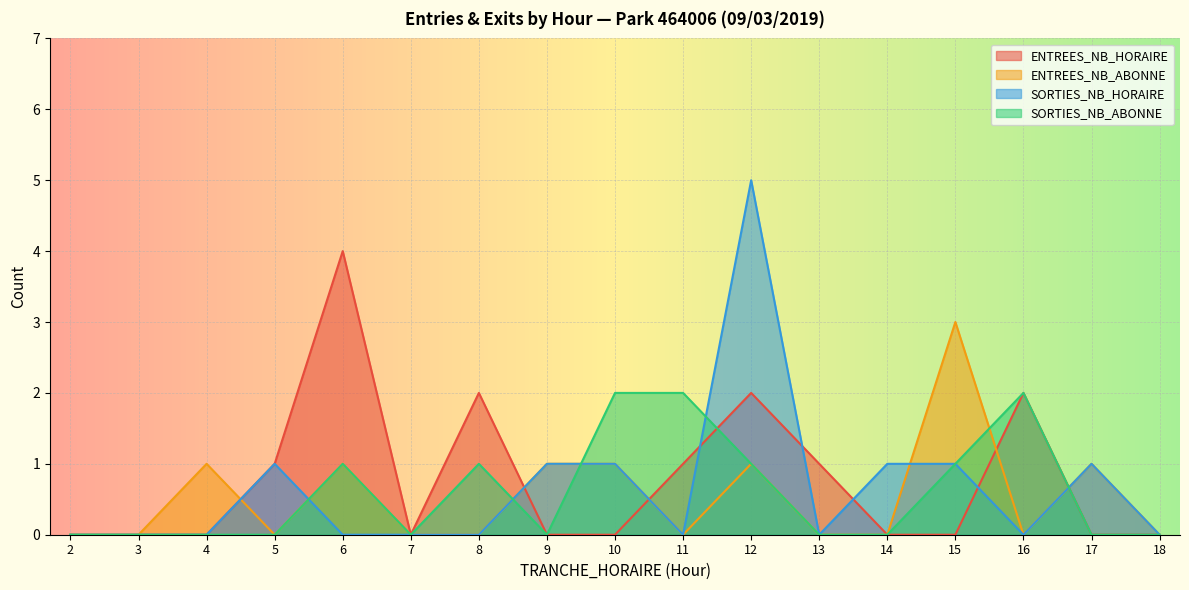

True or false: ENTREES_NB_ABONNE and ENTREES_NB_HORAIRE cross at least once.

True